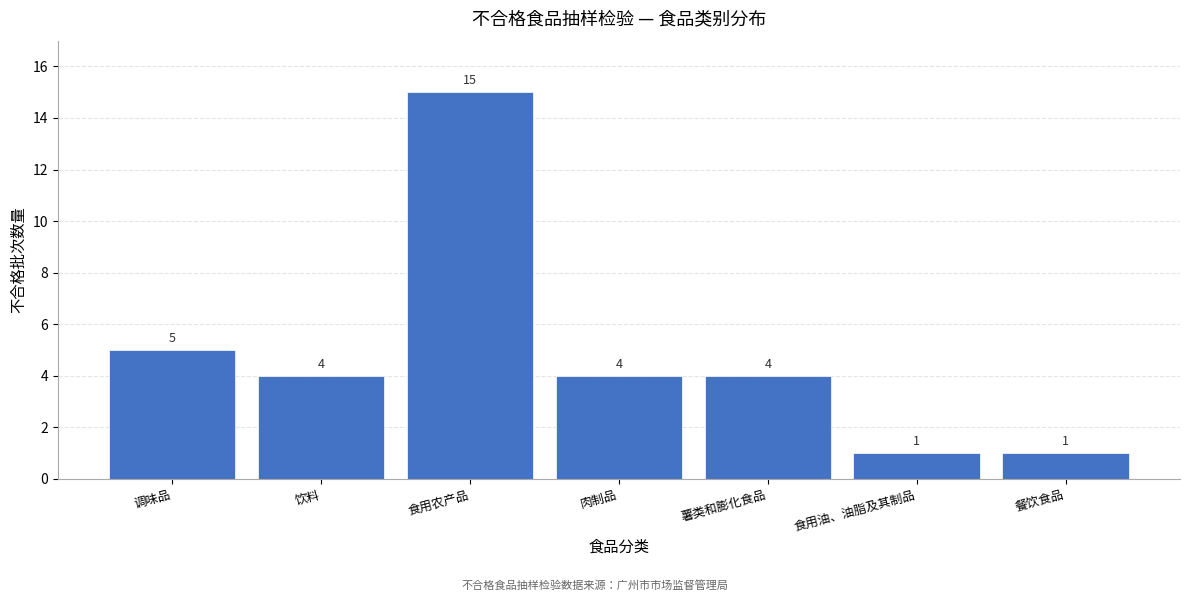

Reading right to left, list all the values displayed in this chart.

1	1	4	4	15	4	5